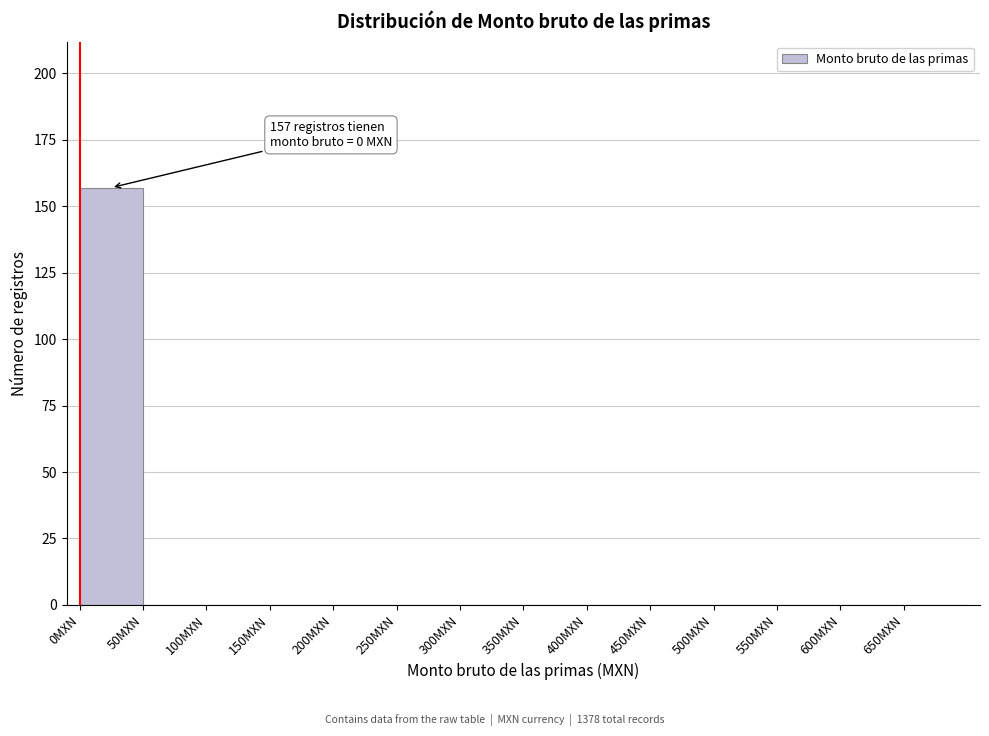

Over which range of the x-axis is the bar tallest?

0 to 50